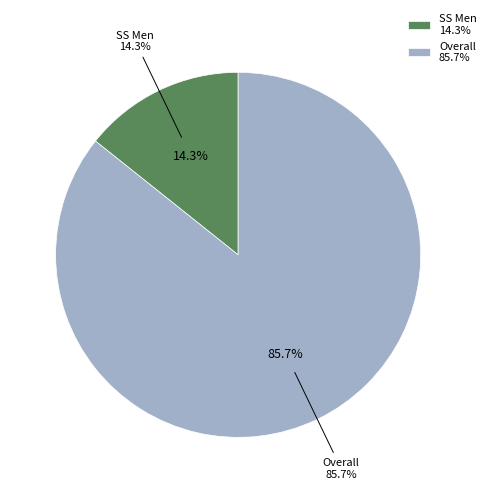

Is Overall the majority of the pie?

Yes